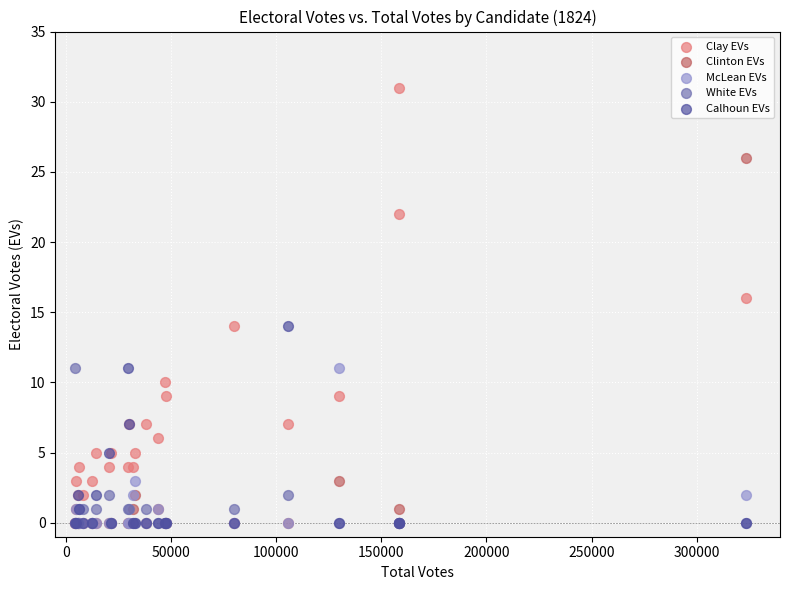

What are all the series names shown in the legend?

Clay EVs, Clinton EVs, McLean EVs, White EVs, Calhoun EVs